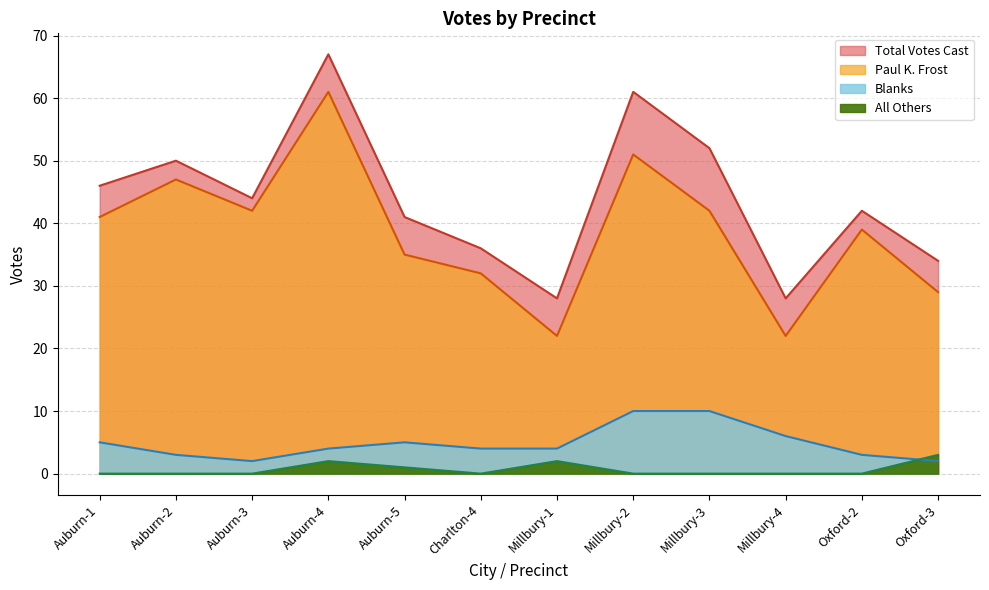

Read the Total Votes Cast value at Auburn-1, to the nearest 10.

50